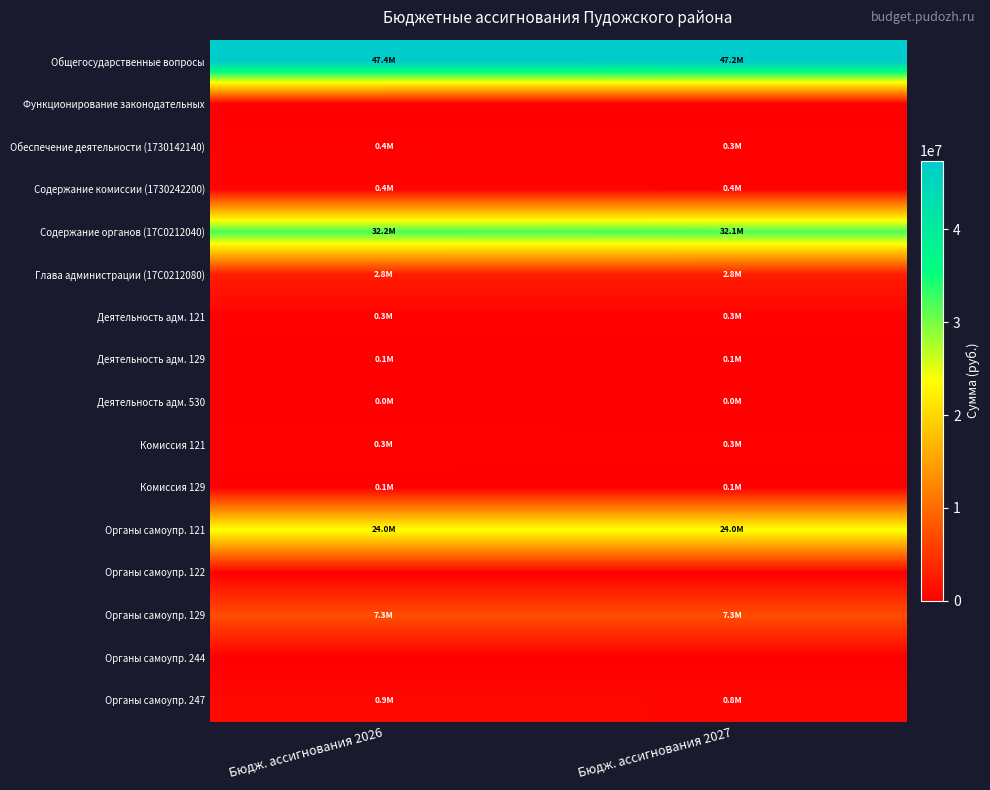

Which has a higher value, Бюдж. ассигнования 2027 or Бюдж. ассигнования 2026?

Бюдж. ассигнования 2026